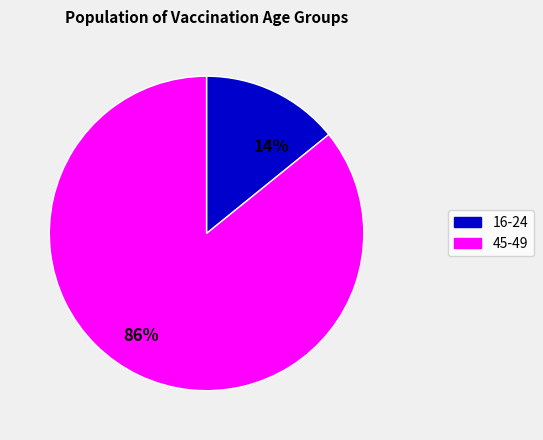

Which category has the smallest portion of the pie?

14%